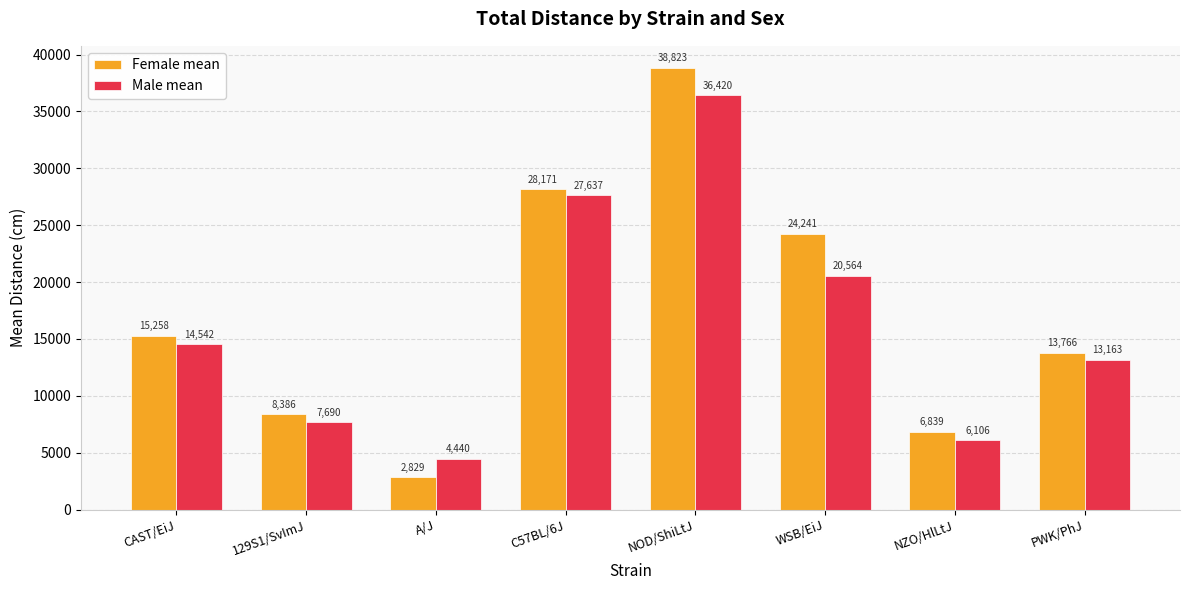

Reading right to left, transcribe all the data shown in this chart.

Female mean: 13766	6839	24241	38823	28171	2829	8386	15258
Male mean: 13163	6106	20564	36420	27637	4440	7690	14542